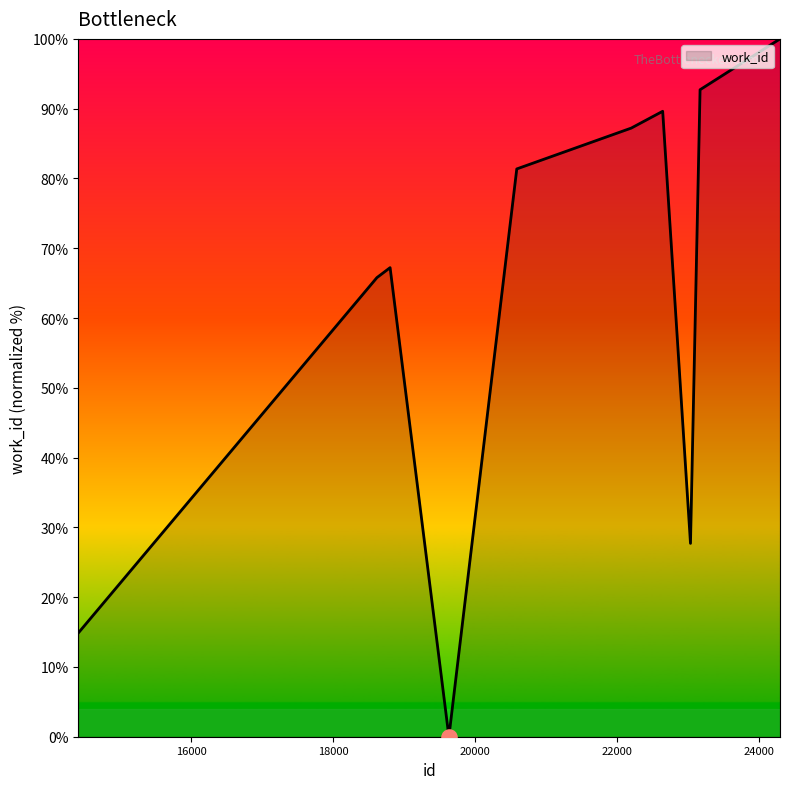

What is the greatest value displayed?

100.0